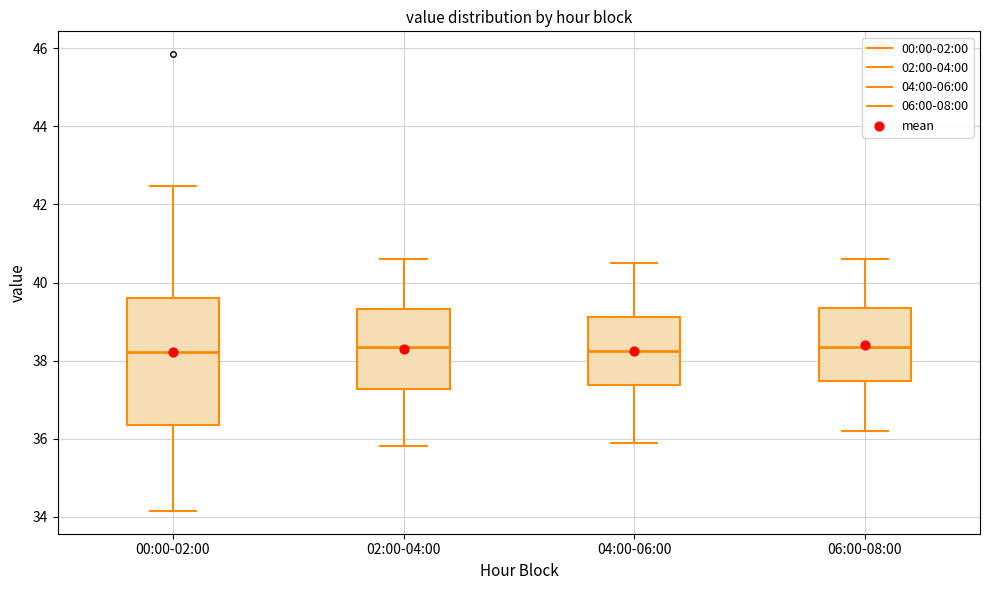

Where is the upper edge of the box for 04:00-06:00 on the y-axis? The values are not printed on the chart, so give them approximately, as read against the axis.

39.2